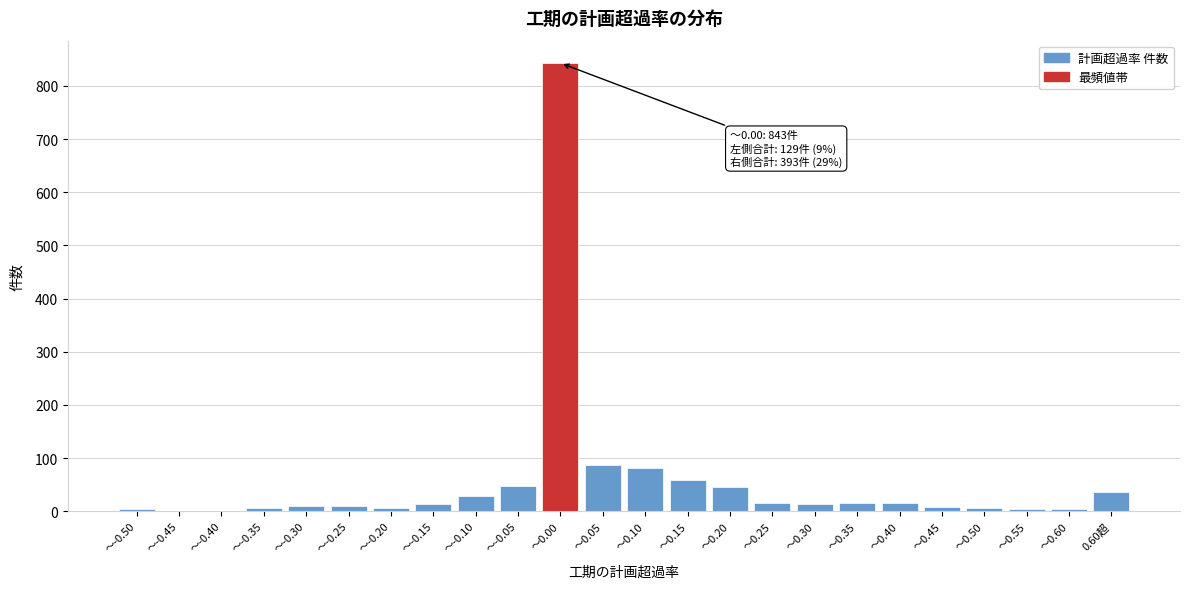

The value at ～0.15 is 97. True or false?

False